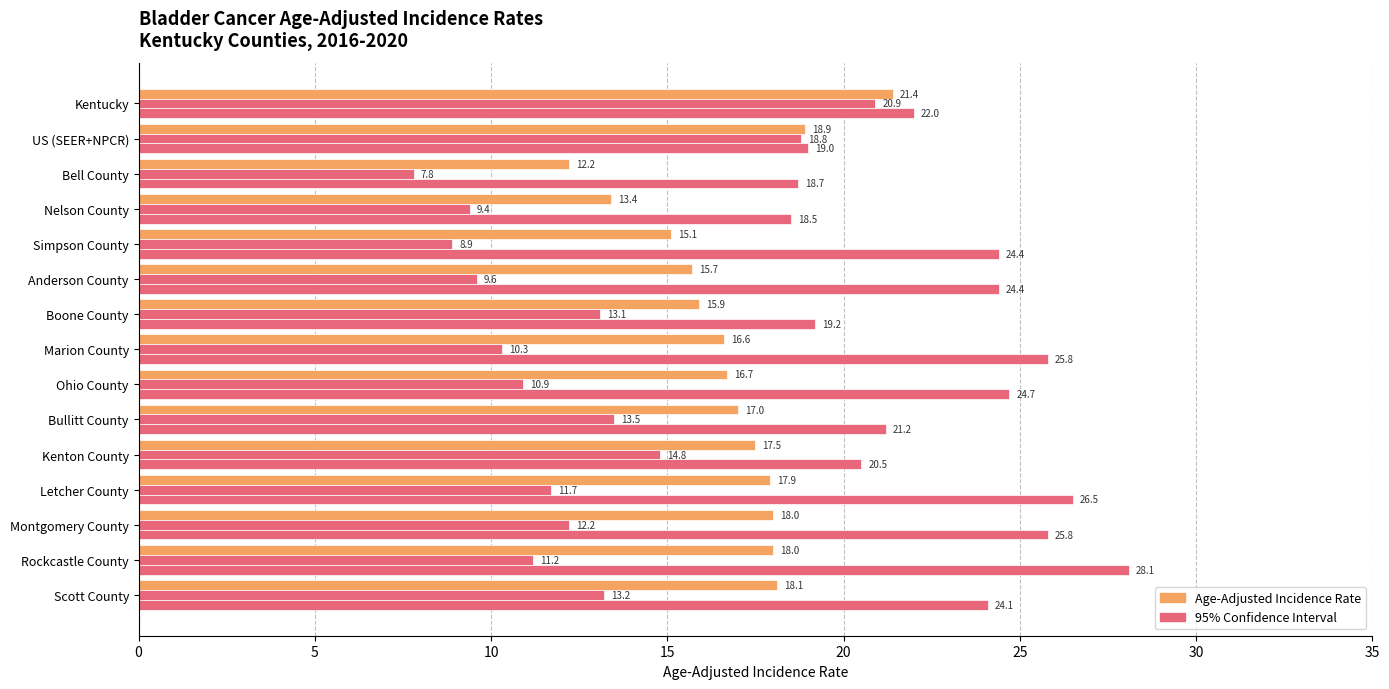

How many categories are shown in the chart?

15